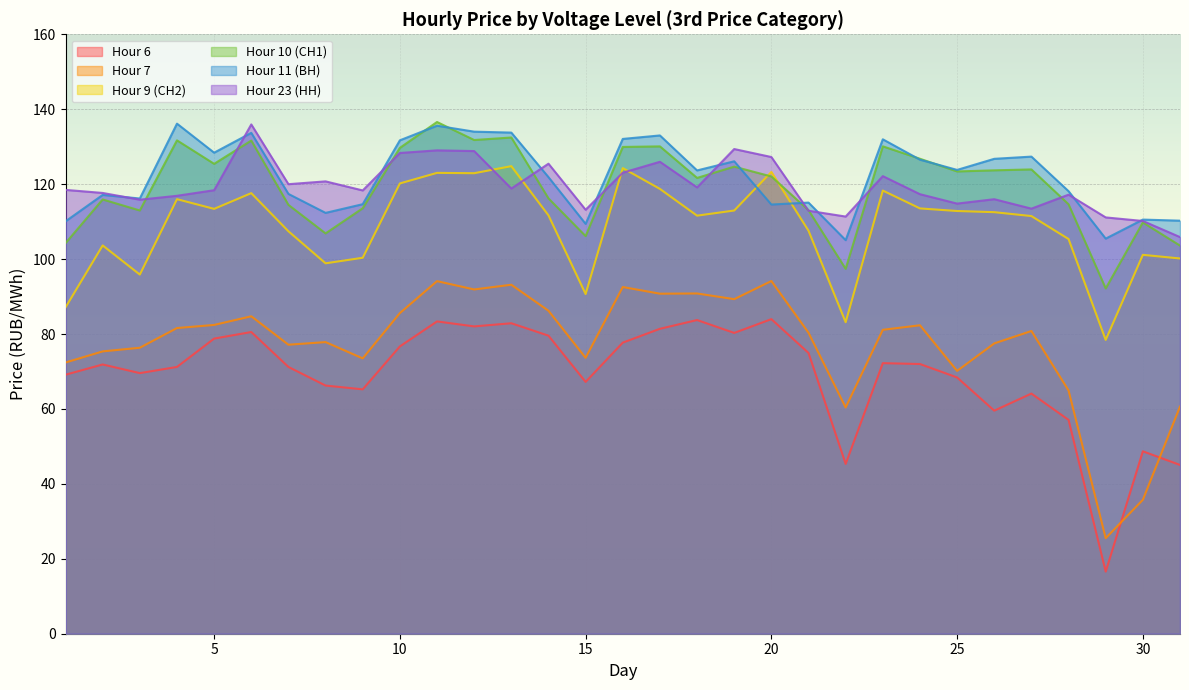

What is the maximum value shown in the chart?

136.6